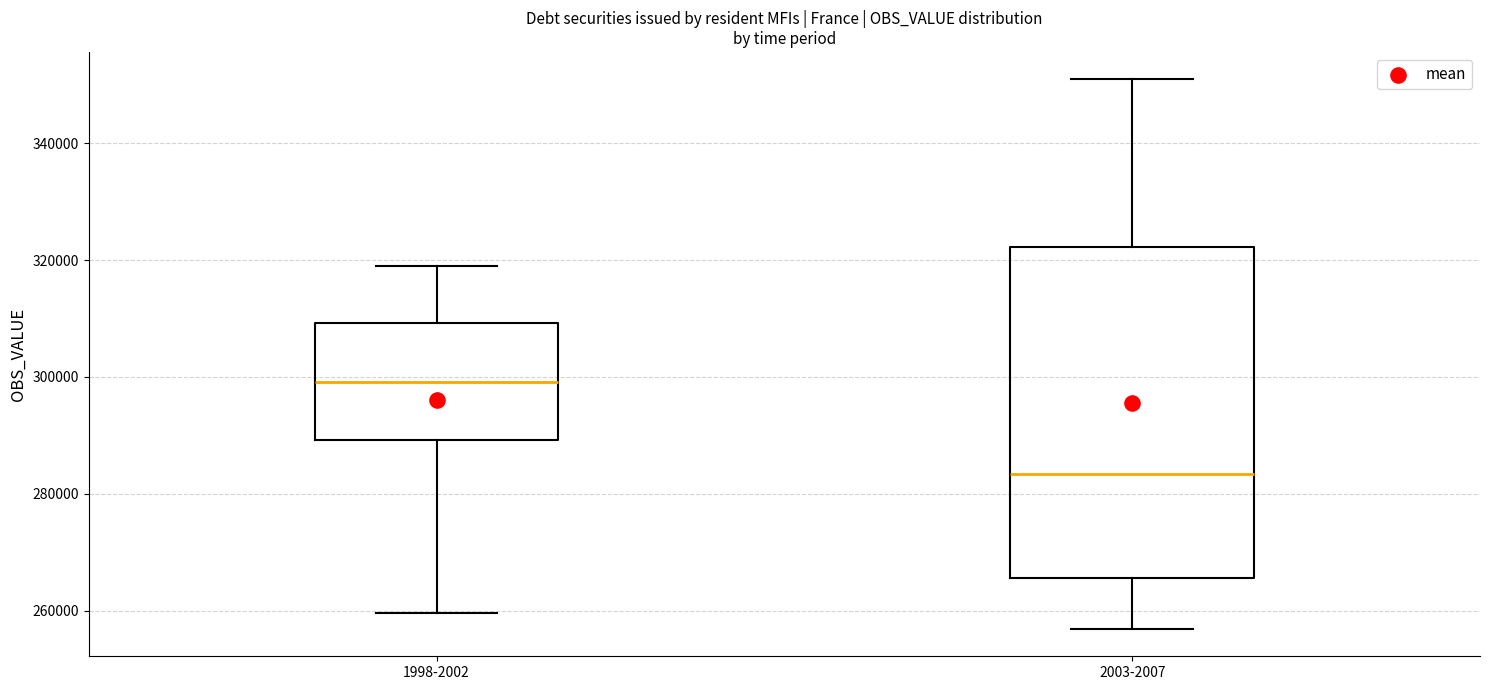

Reading left to right, transcribe this box plot: for each box, give where its median line is, the range the box spans, and where its two whiskers end, as read against the y-axis. The values are not printed on the chart, so give them approximately, as read against the axis.

1998-2002: median 300000, box 290000 to 310000, whiskers 260000 to 320000
2003-2007: median 284000, box 266000 to 322000, whiskers 256000 to 350000